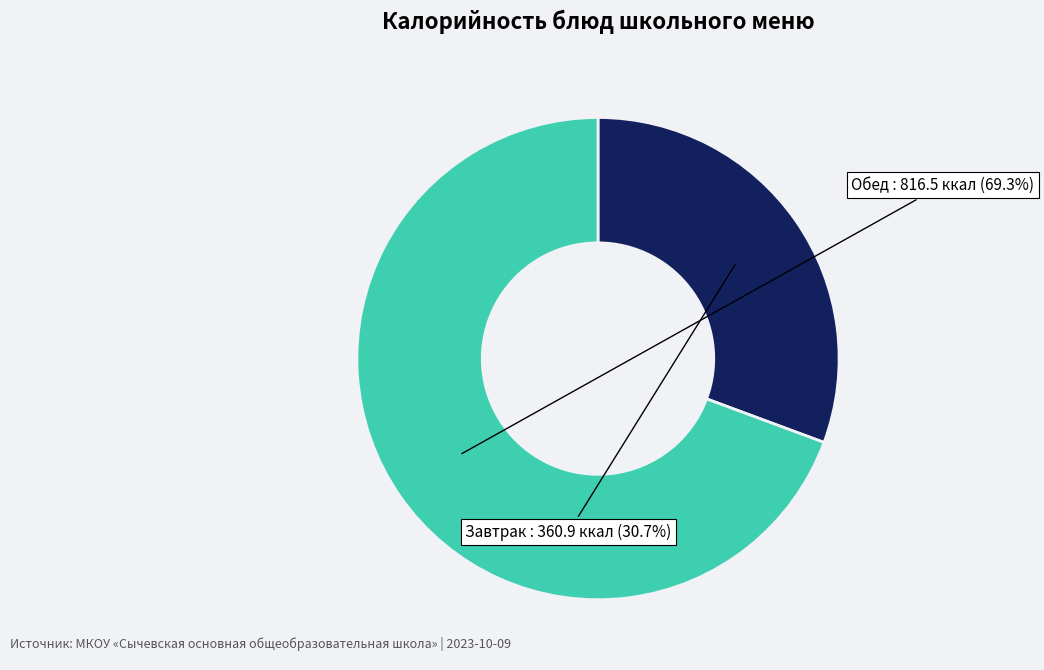

Is there a majority slice in this chart?

Yes